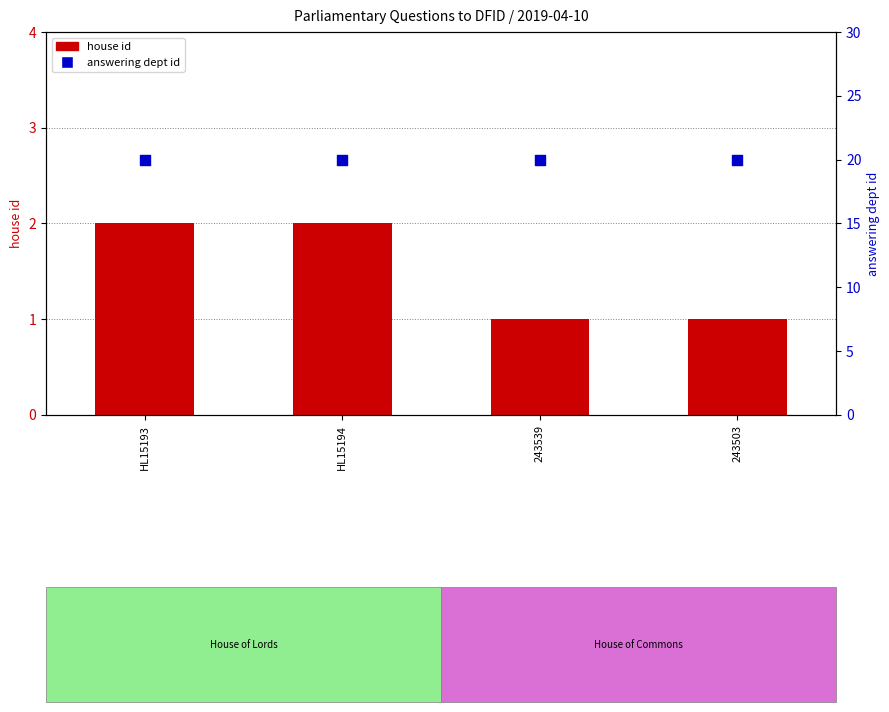

Which series reaches the maximum Y coordinate?

answering dept id